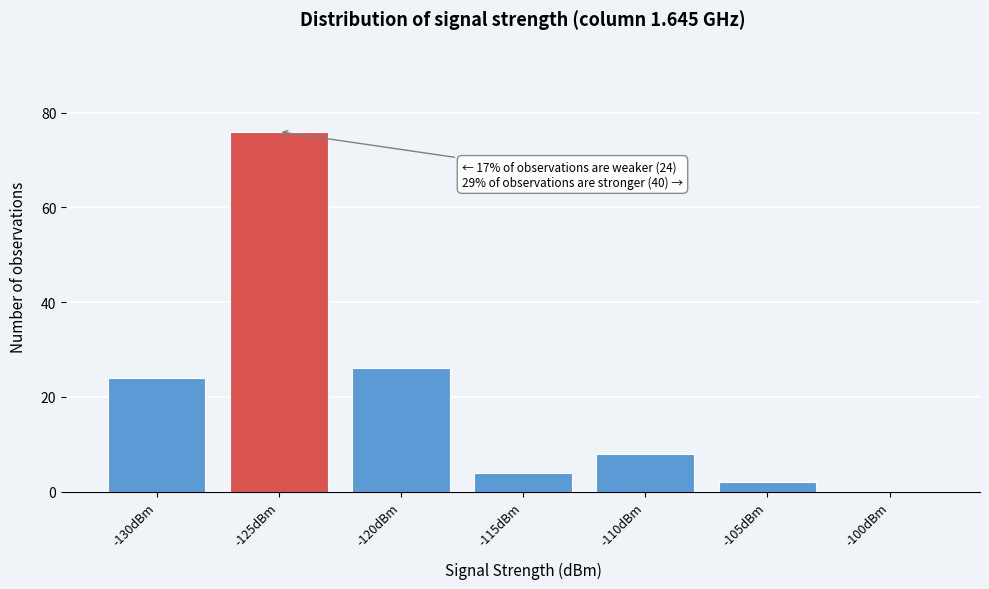

Reading right to left, list all the values displayed in this chart.

-100dBm=0	-105dBm=2	-110dBm=8	-115dBm=4	-120dBm=26	-125dBm=76	-130dBm=24